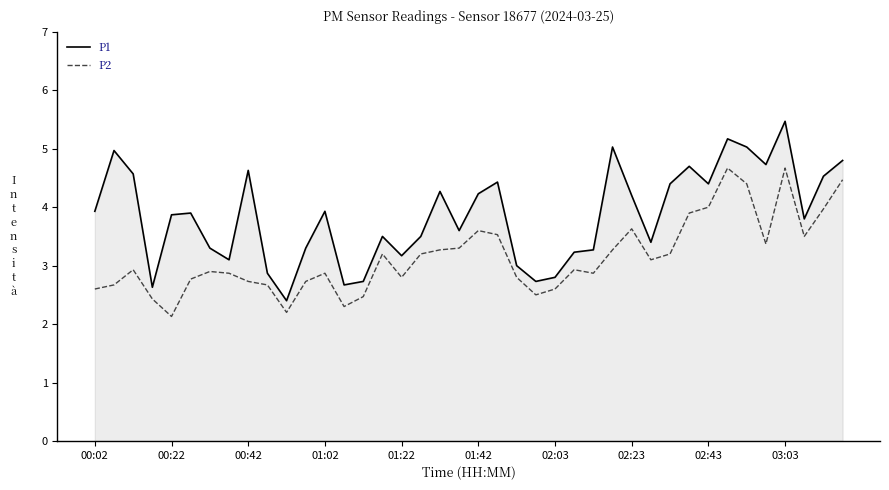

Rank the series by their average value, from lowest to highest.

P2, P1